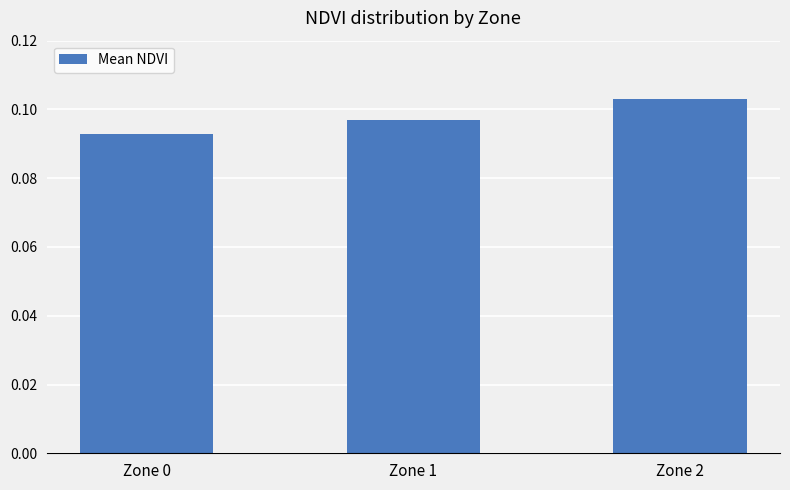

At which category does the chart reach its peak across all series?

Zone 2